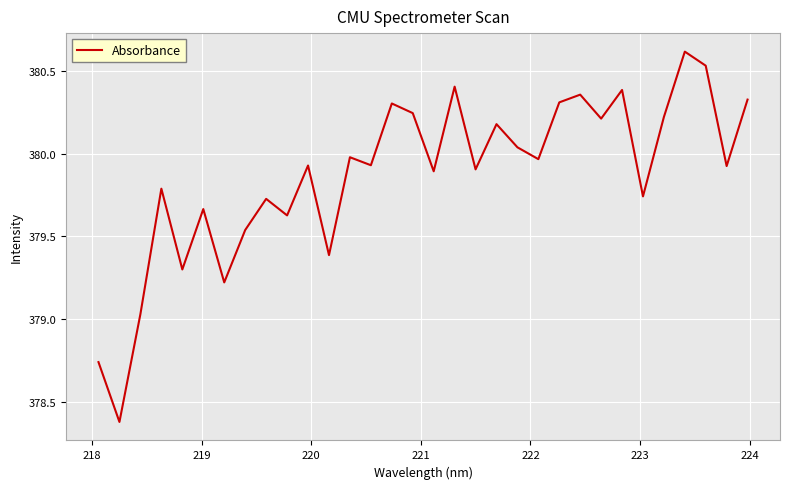

What is the greatest value displayed?

380.6